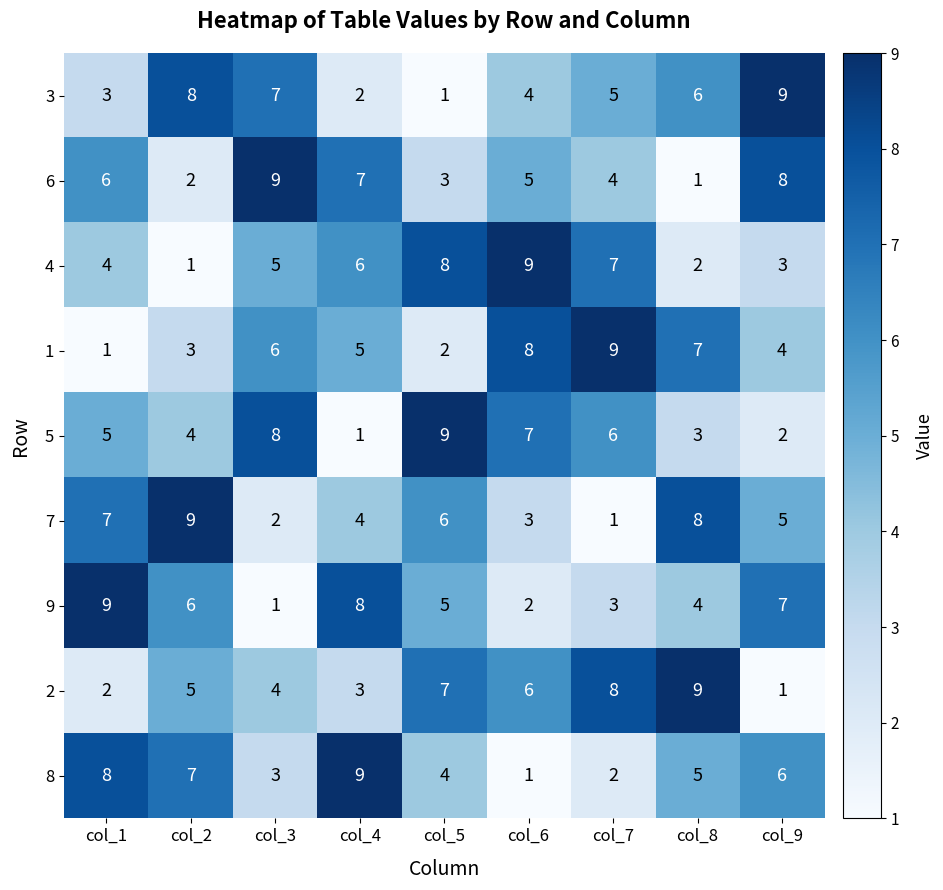

Where is 5 nearest to the value 5?

col_1